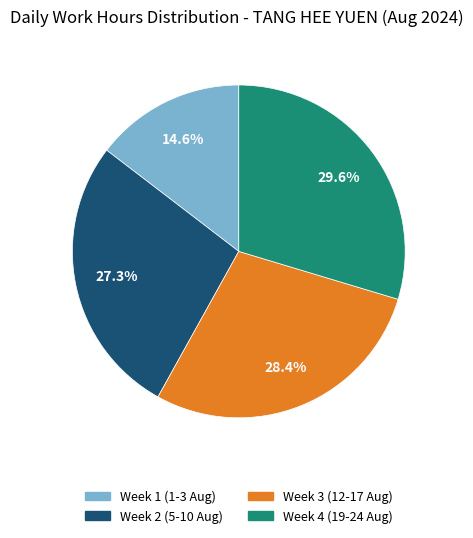

Does any single category account for the majority?

No